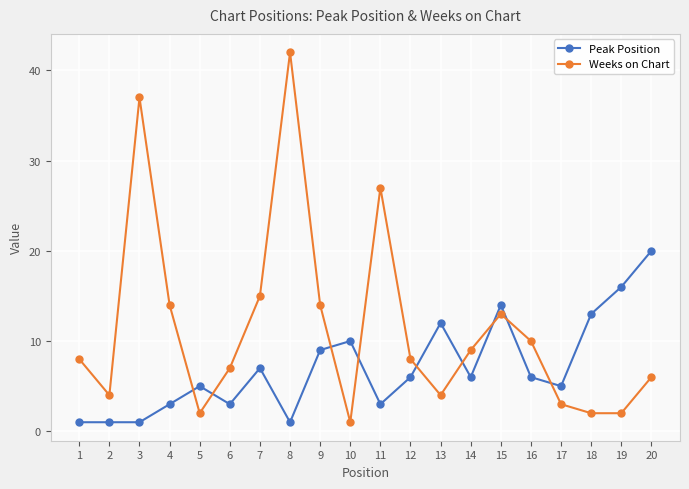

Which label corresponds to the largest value in the chart?

8